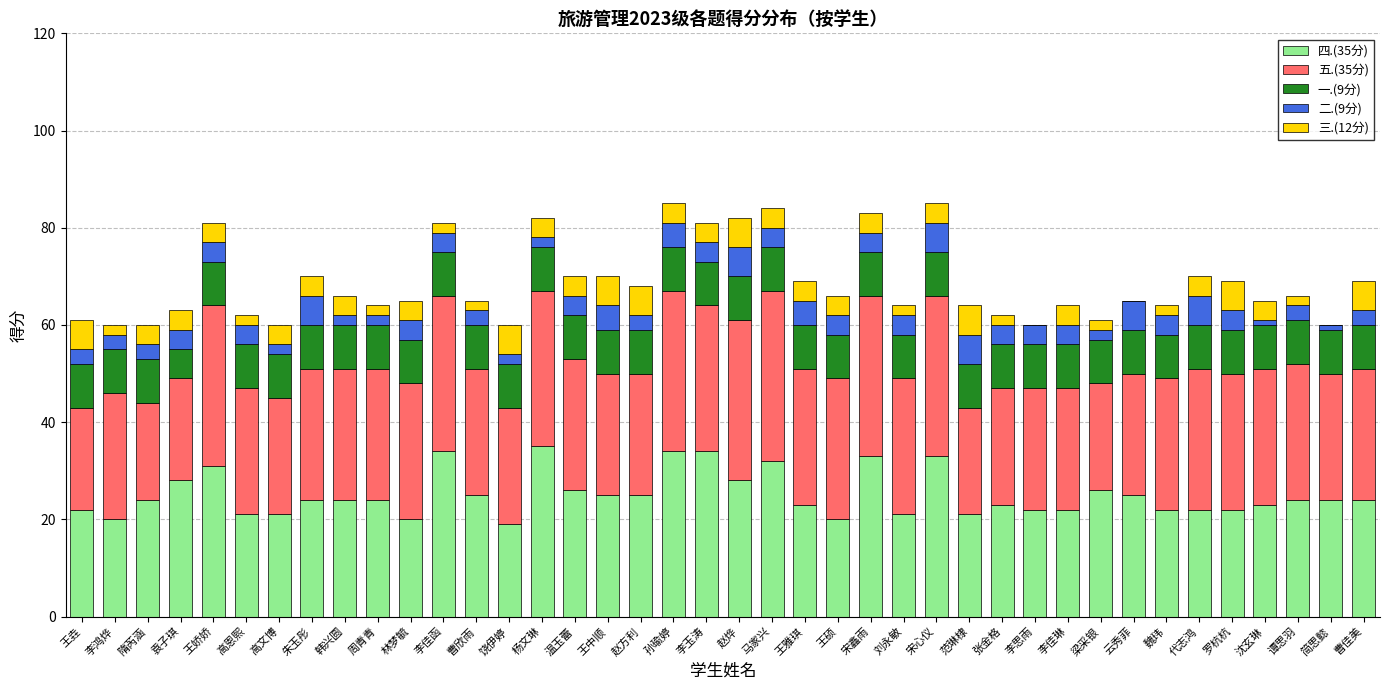

How many series are shown in this chart?

5